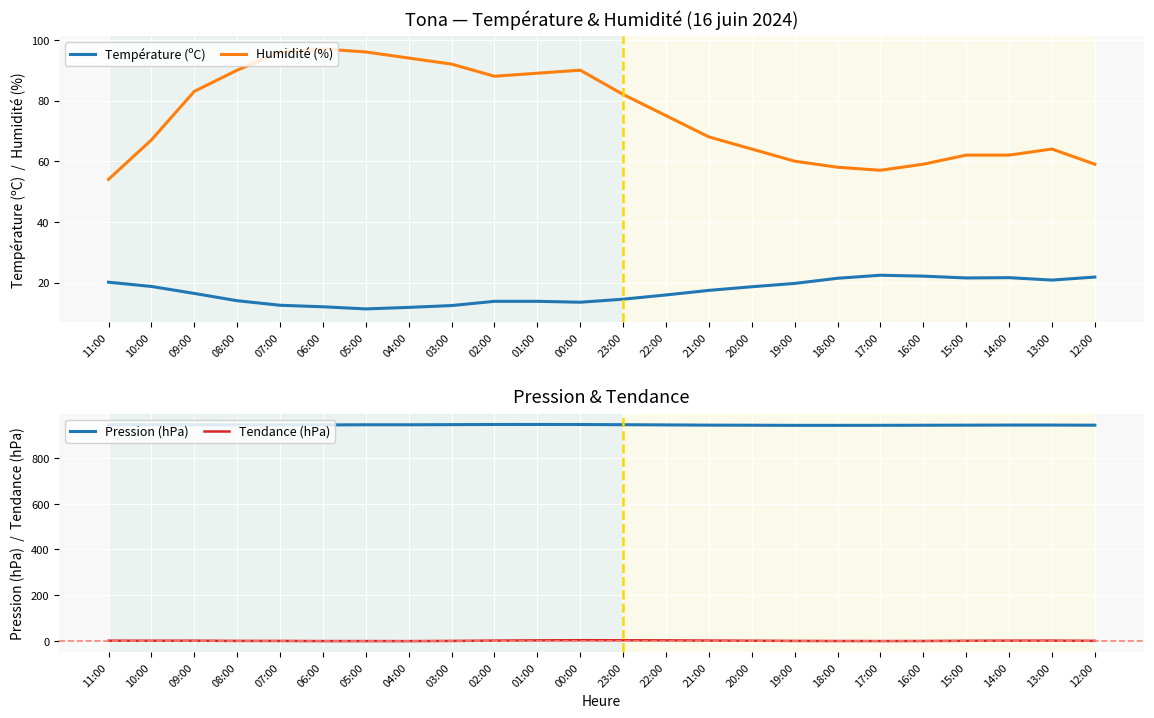

What is the label of the 18th point from the right?

05:00